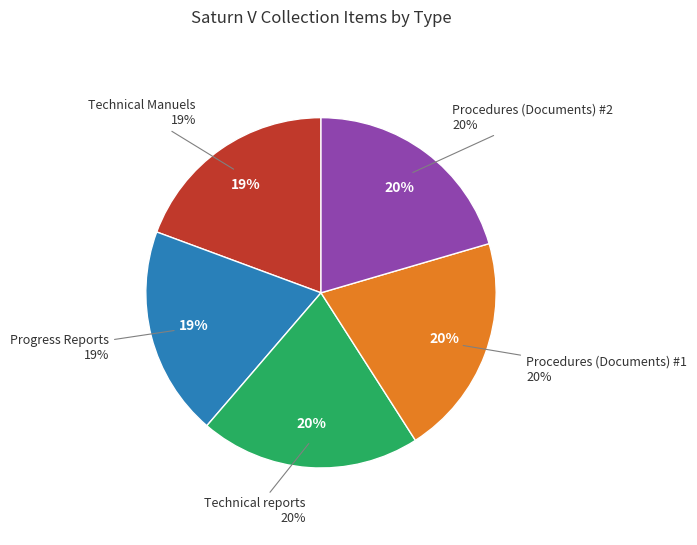

To the nearest percent, what percentage of the pie is Procedures (Documents) #1?

20%